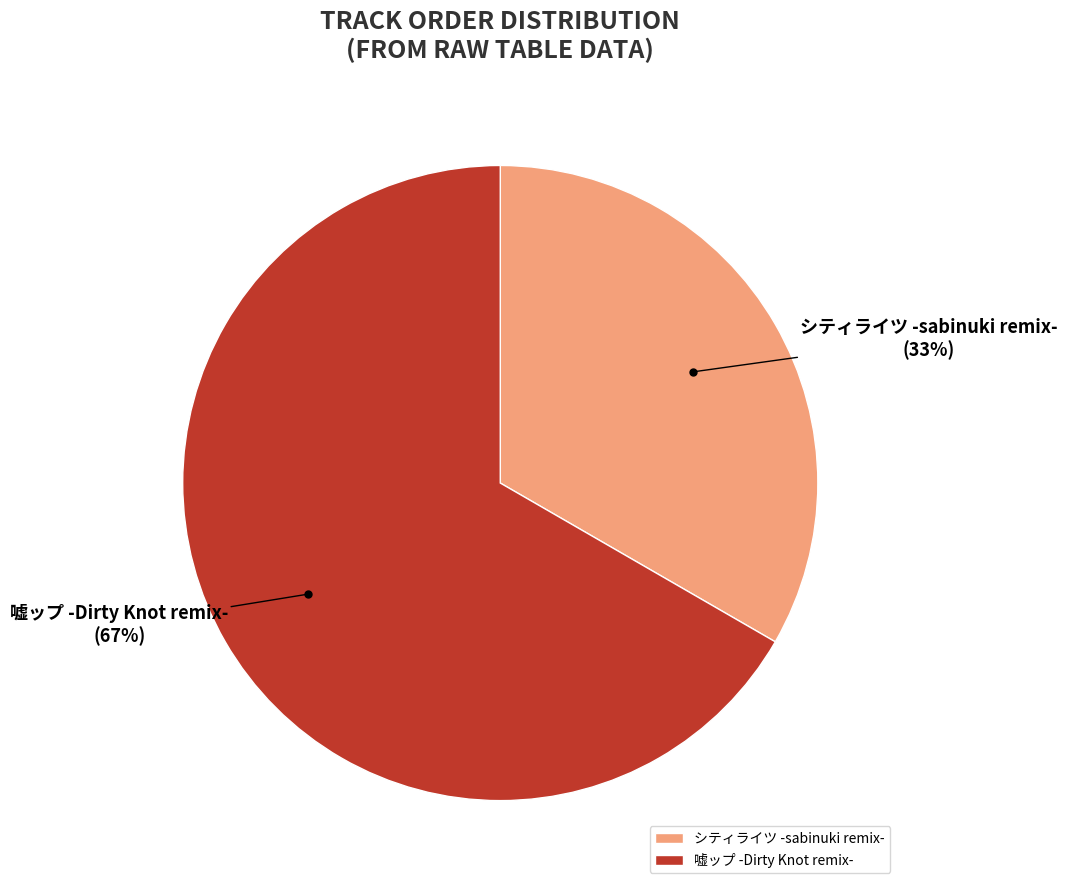

To the nearest percent, what percentage of the pie is シティライツ -sabinuki remix-?

33%